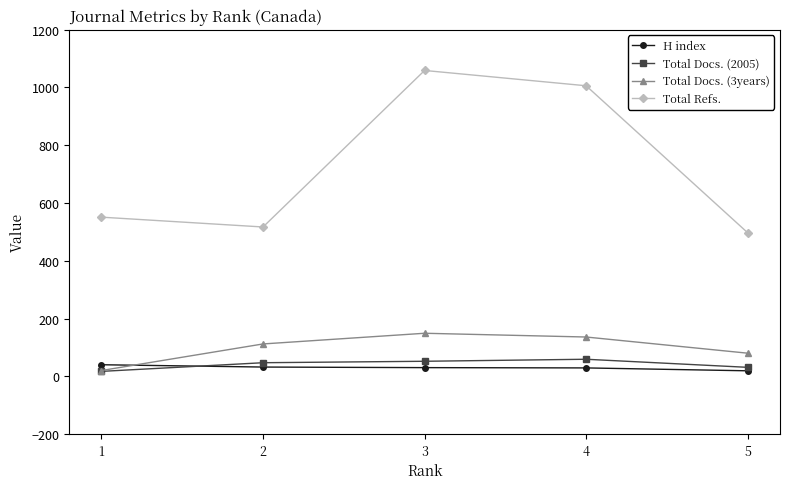

True or false: Total Refs. and H index intersect in this chart.

False